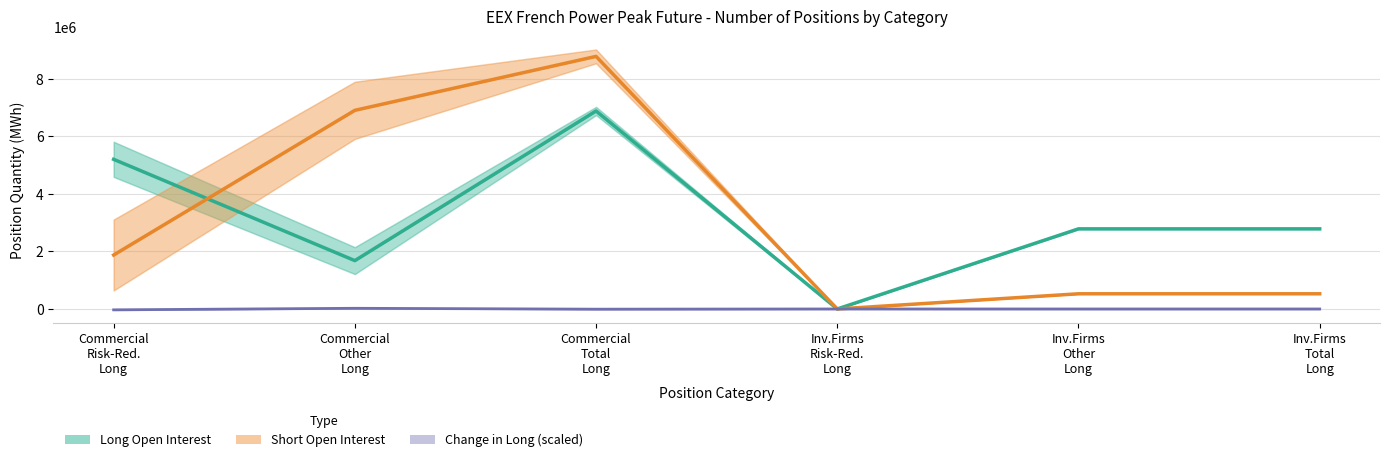

How many data points in Short Open Interest are less than 1873320?

3